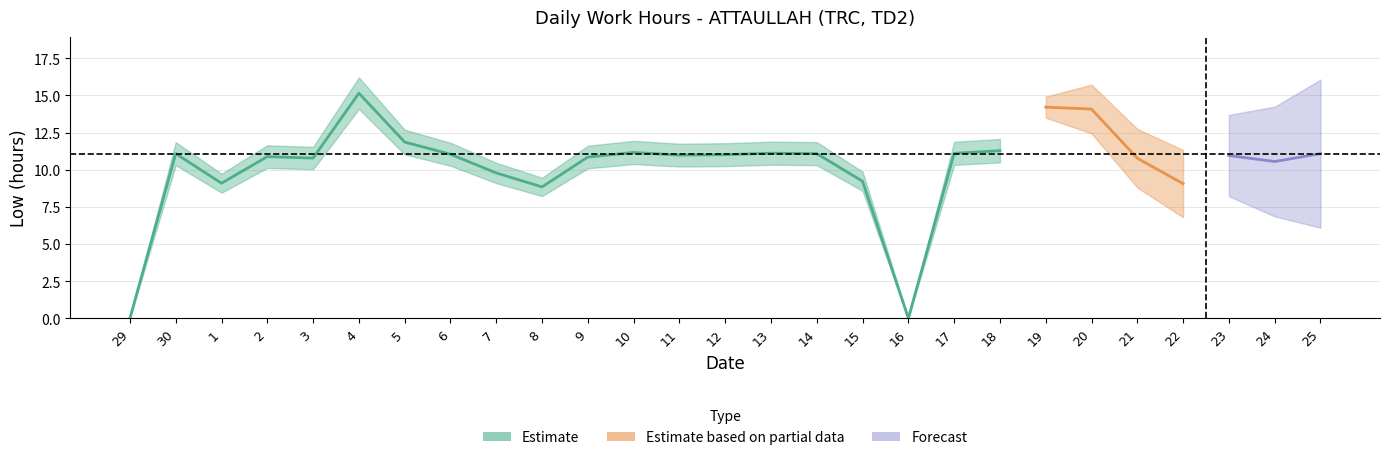

List the labels in order of value, smallest first.

29, 16, 8, 22, 1, 15, 7, 24, 21, 3, 9, 2, 23, 11, 12, 6, 30, 14, 25, 17, 13, 10, 18, 5, 20, 19, 4